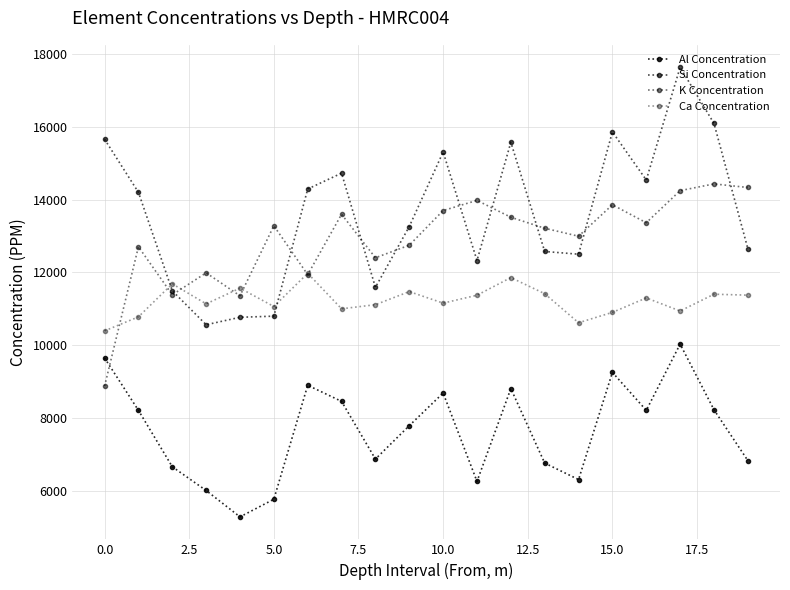

How many distinct data groups are displayed?

4